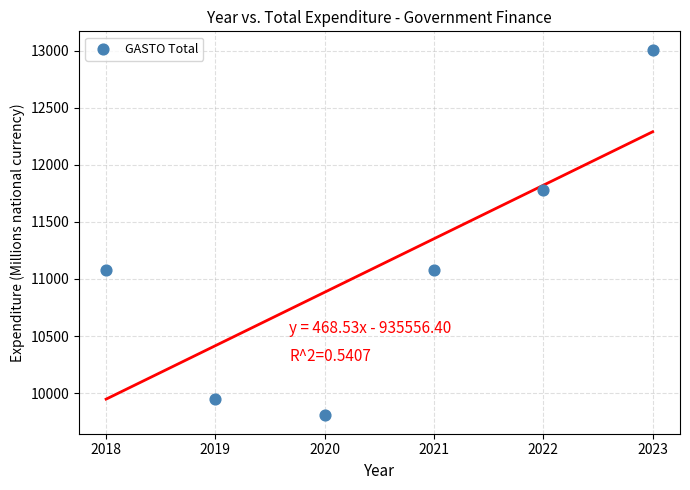

What is the average Y value?

11118.4